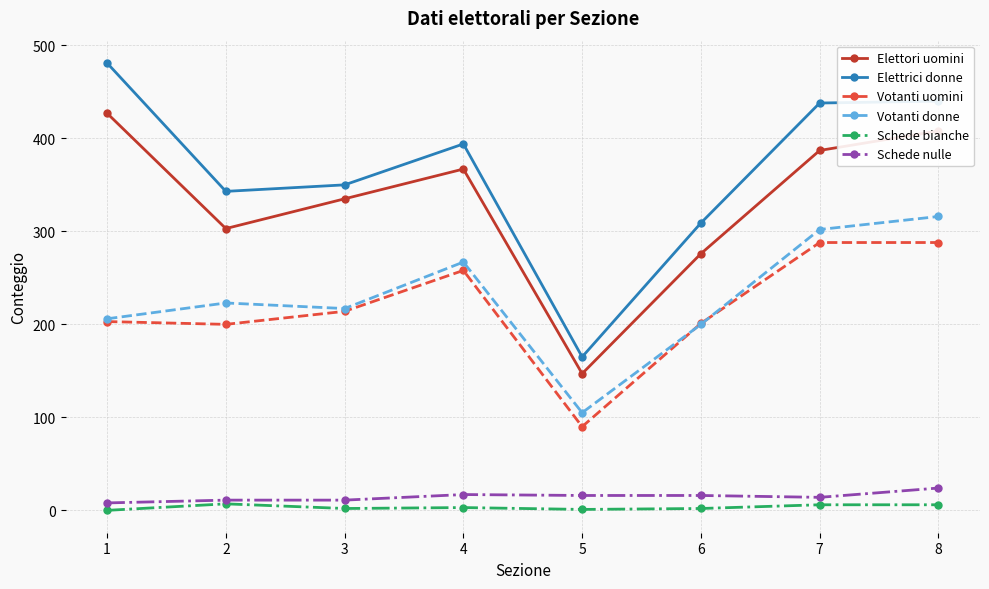

What is the difference between the highest and lowest values at 8?

434